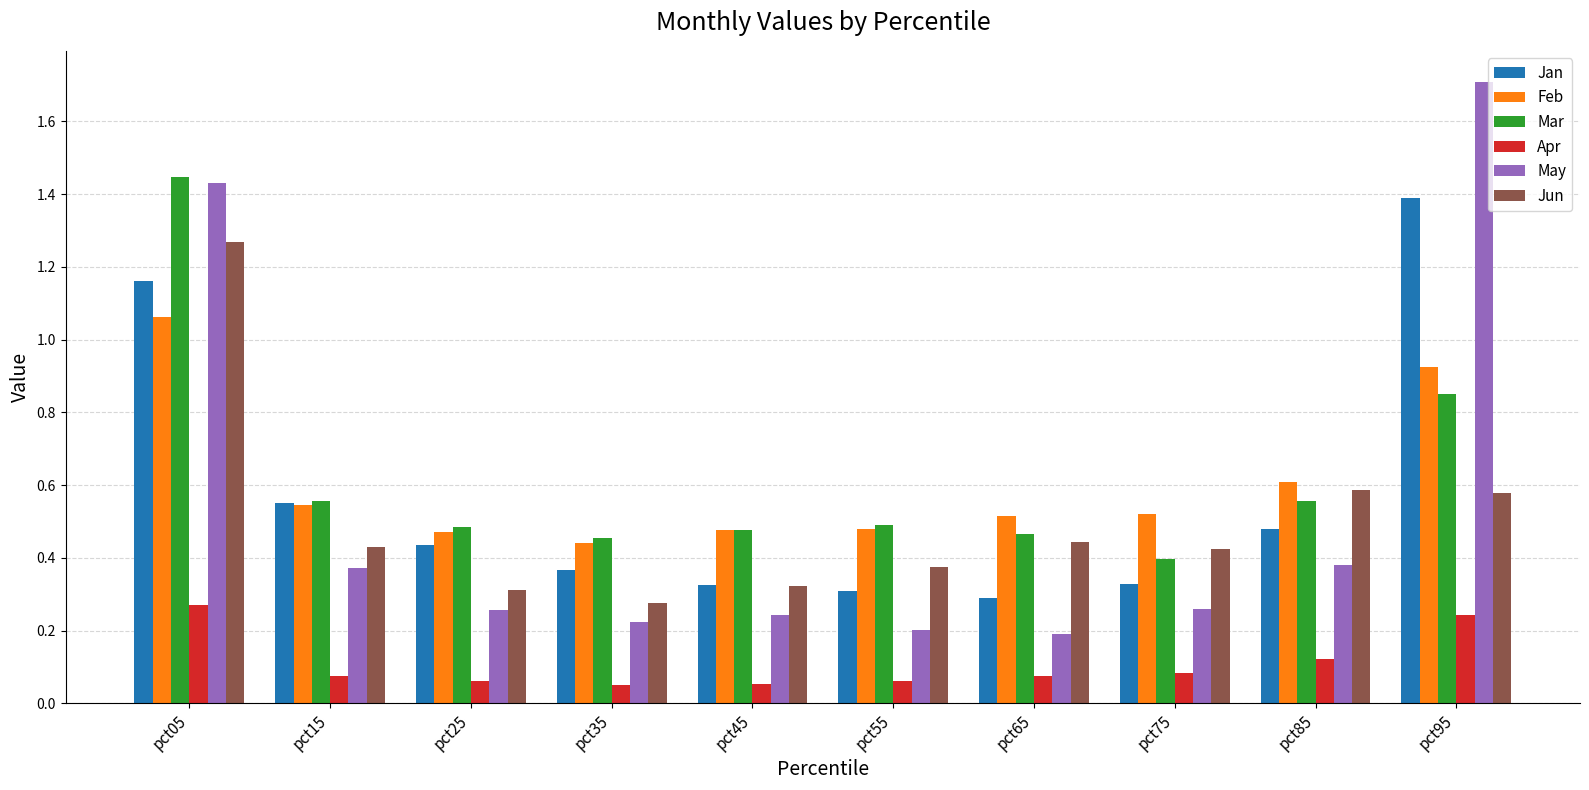

Which category has the highest value across all series?

pct95